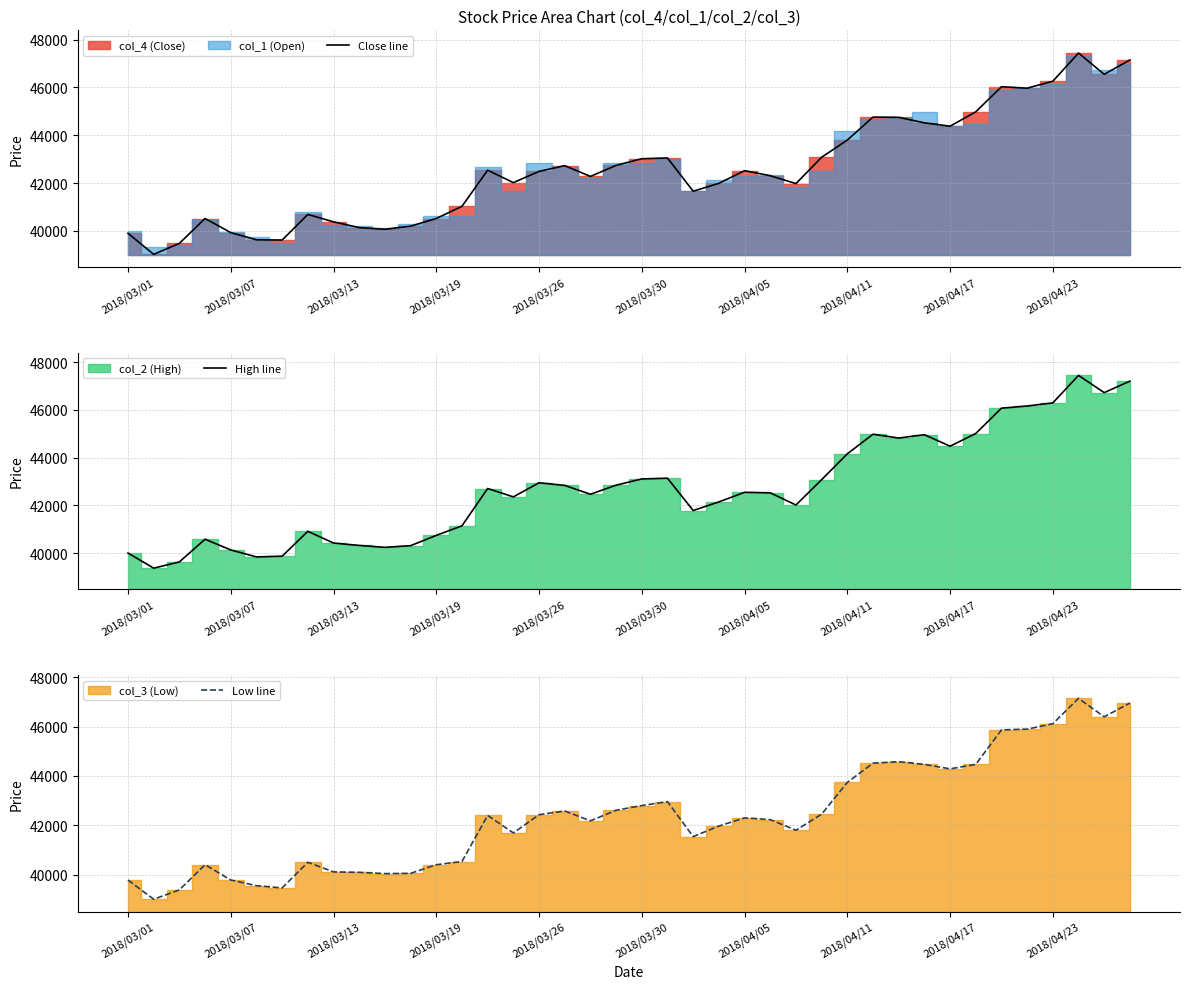

What is the minimum value for Close line?

39020